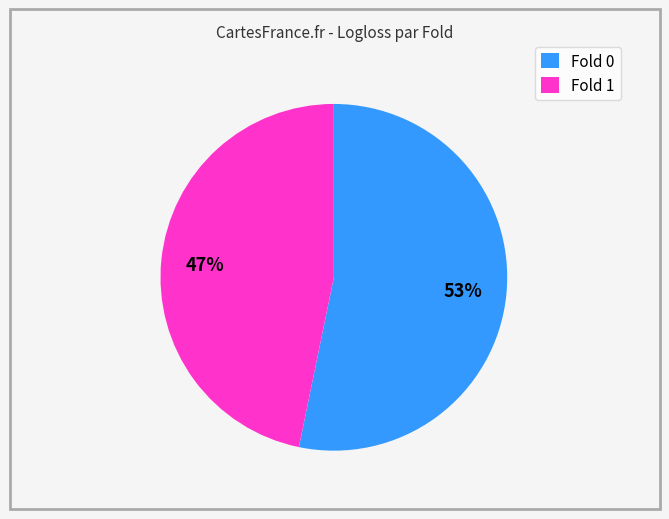

Is the sum of Fold 1 and Fold 0 greater than half?

Yes